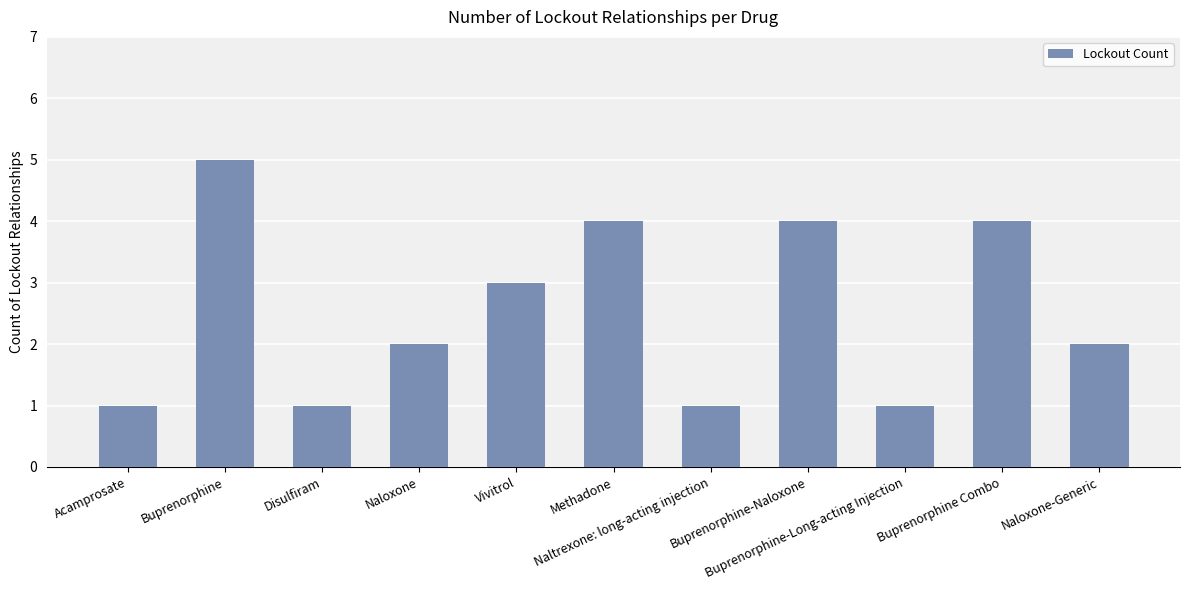

How many distinct data groups are displayed?

1